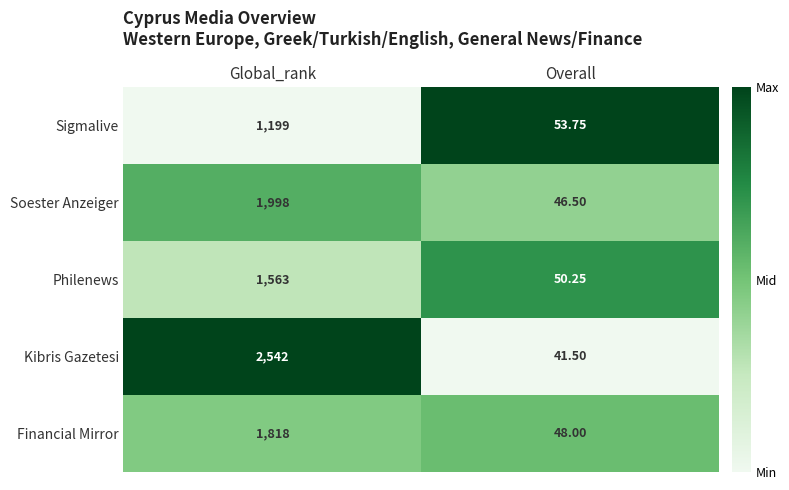

Which series has the largest total across all categories?

Kibris Gazetesi